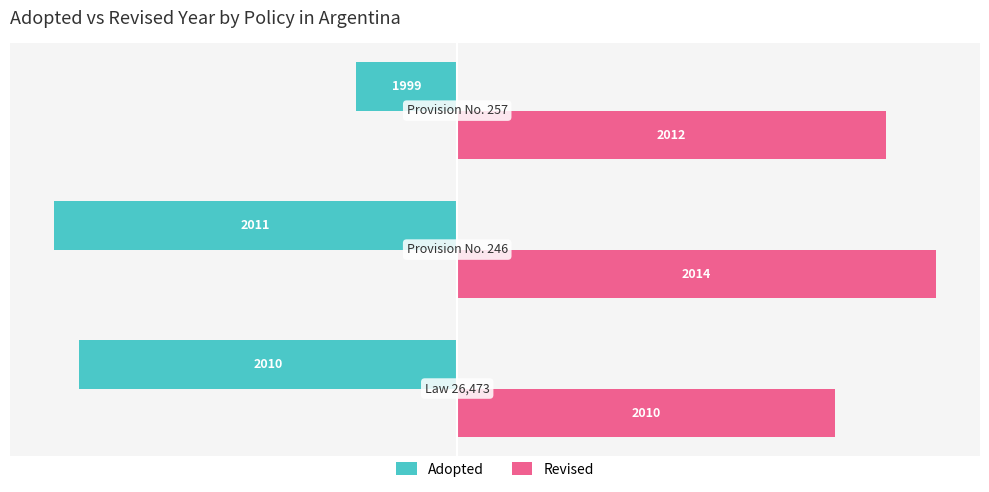

What are all the series names shown in the legend?

Adopted, Revised